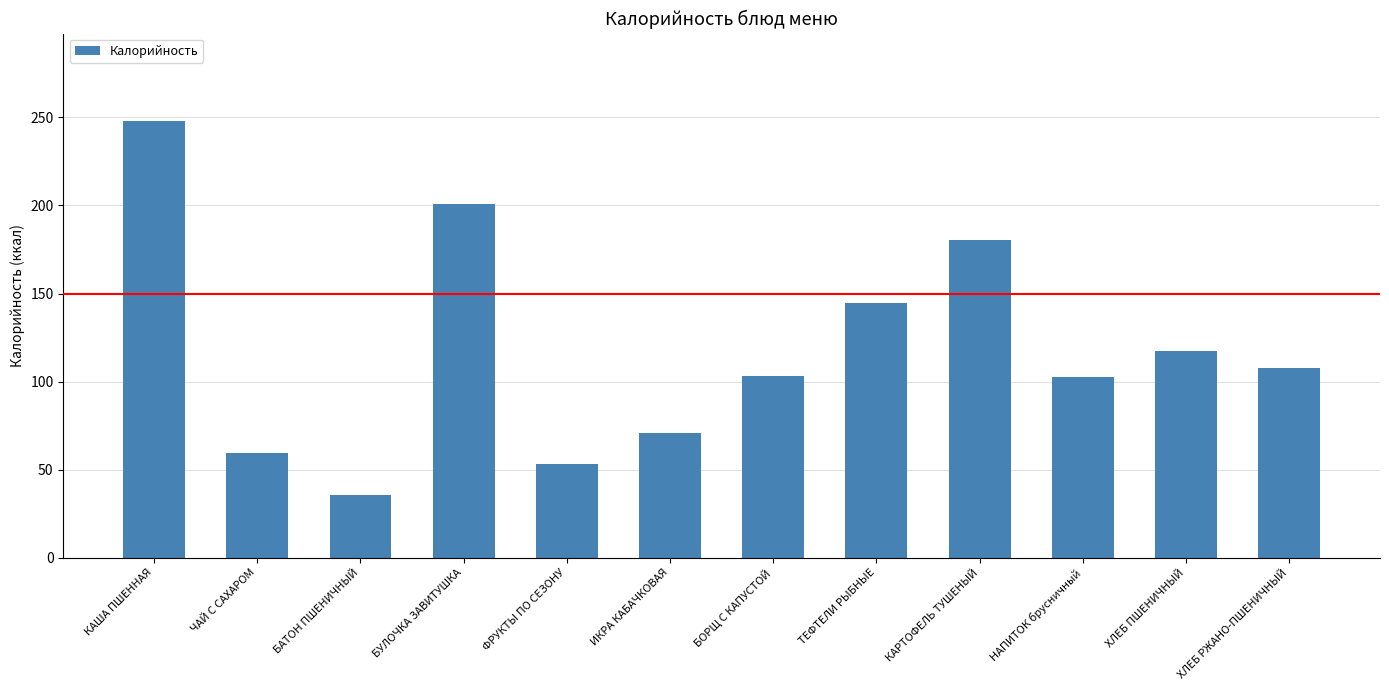

What is the smallest value displayed?

35.7